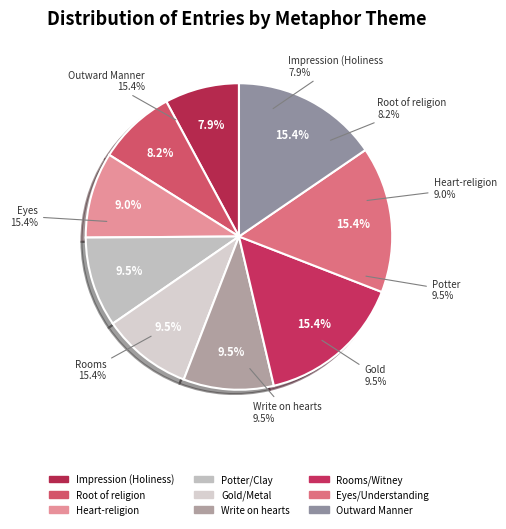

Do Eyes/Understanding and Heart-religion together represent more than half of the pie?

No